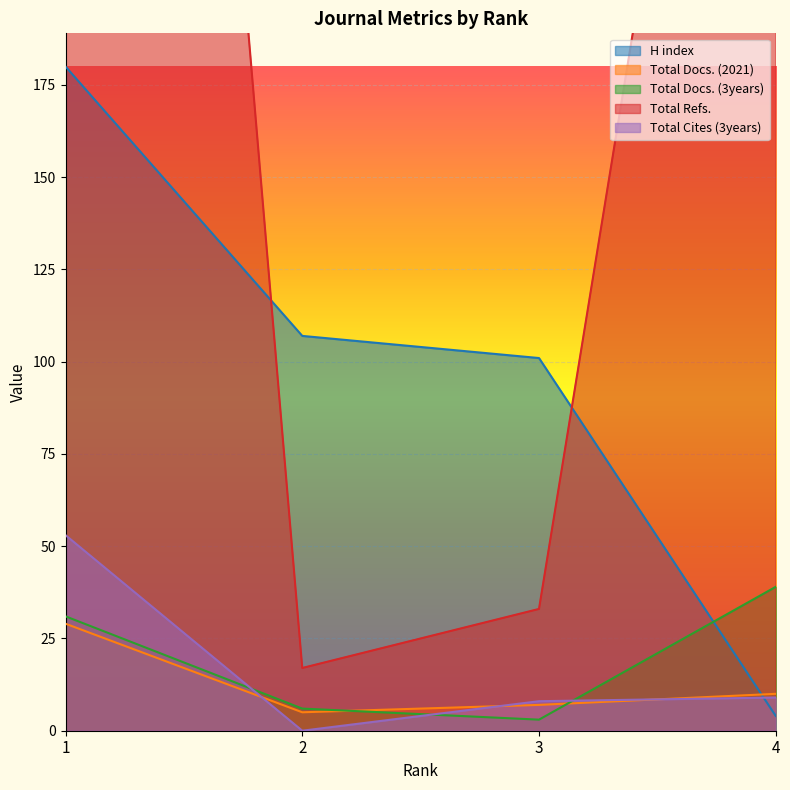

True or false: Total Refs. and Total Docs. (3years) cross at least once.

False